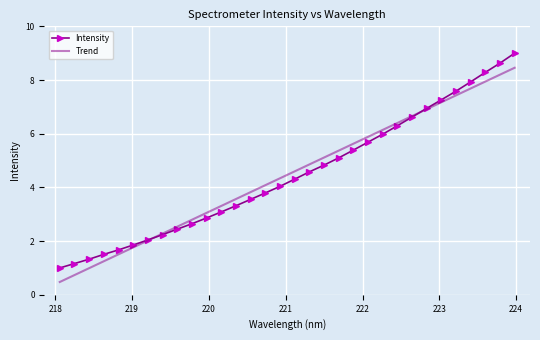

What is the average value of the Intensity series?

4.5